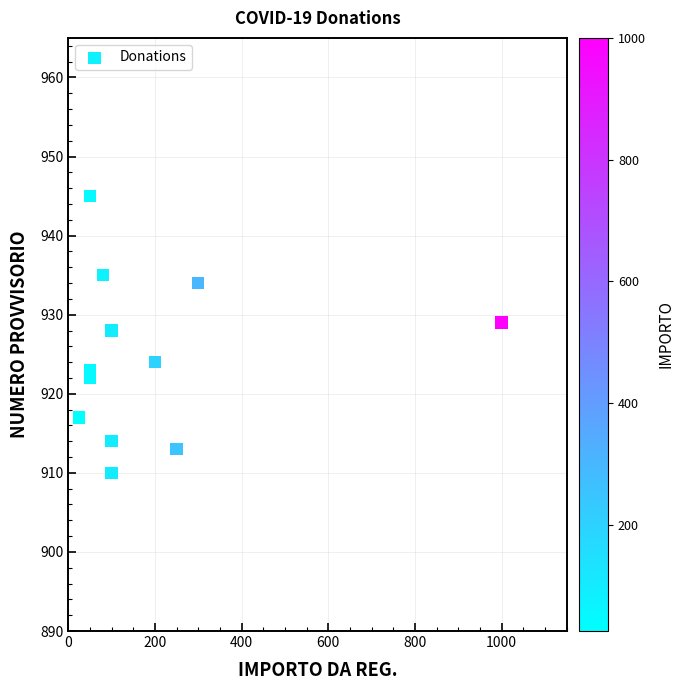

What is the range of Y values (max minus min)?

35